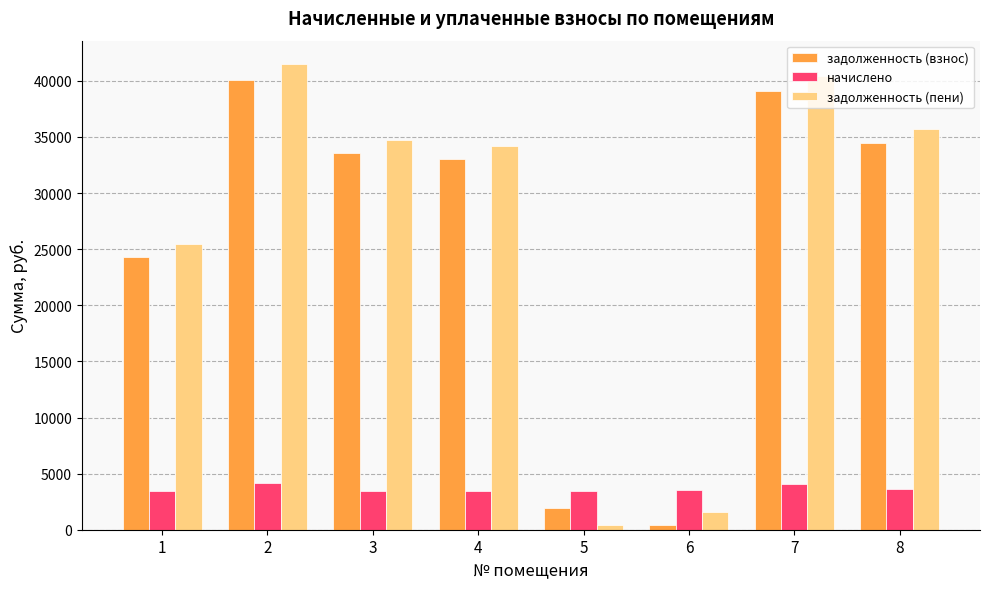

At 3, list the series in order from largest to smallest.

задолженность (пени), задолженность (взнос), начислено